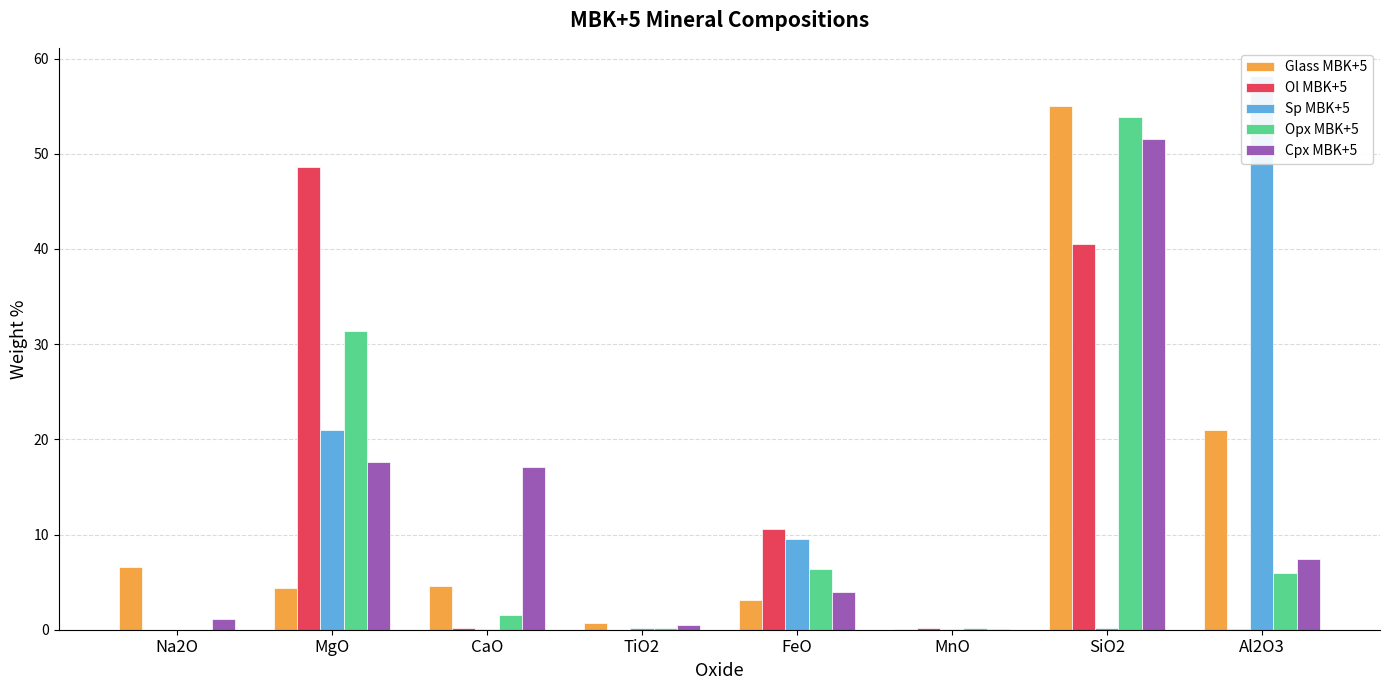

Reading left to right, transcribe all the data shown in this chart.

Glass MBK+5: 6.6	4.3	4.5	0.7	3.2	0.1	55.0	20.9
Ol MBK+5: 0.0	48.6	0.2	0.0	10.5	0.1	40.5	0.0
Sp MBK+5: 0.0	21.0	0.1	0.2	9.5	0.1	0.2	58.2
Opx MBK+5: 0.0	31.4	1.6	0.2	6.4	0.2	53.8	6.0
Cpx MBK+5: 1.1	17.7	17.1	0.4	3.9	0.1	51.6	7.4